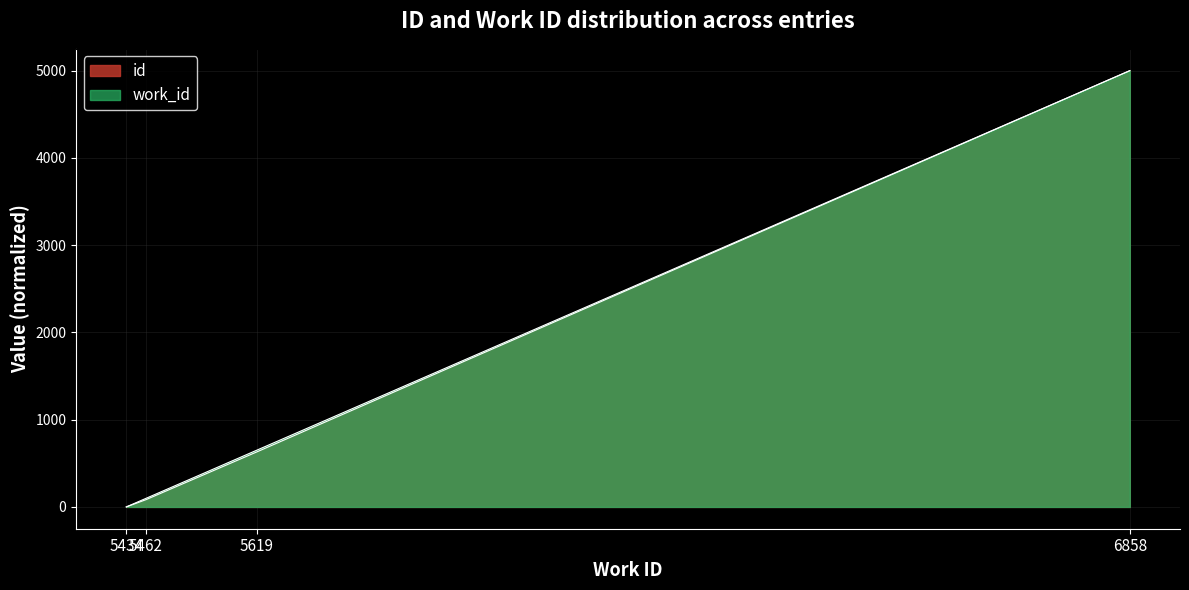

Reading left to right, list all the values displayed in this chart.

id: 5434=0.0	5462=83.2	5619=629.5	6858=5000.0
work_id: 5434=0.0	5462=98.3	5619=649.6	6858=5000.0